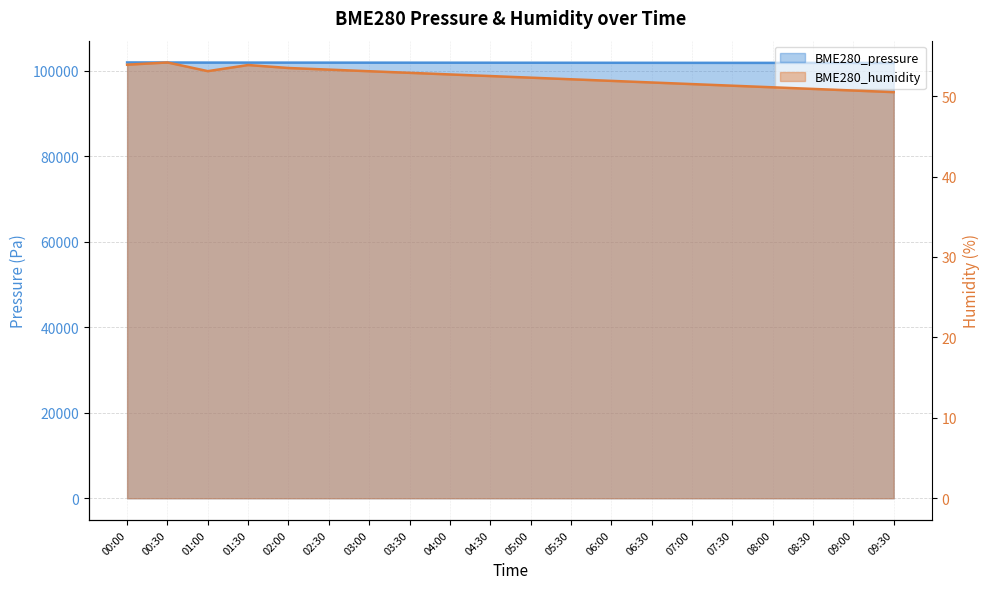

Is it true that BME280_pressure equals 101855.0 at 08:30?

True